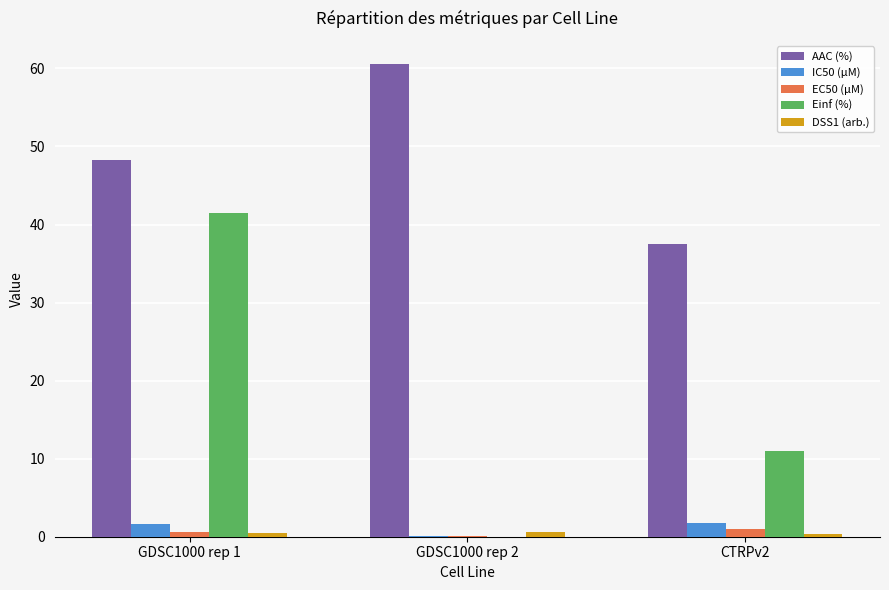

Which series changed the most between GDSC1000 rep 2 and CTRPv2?

AAC (%)